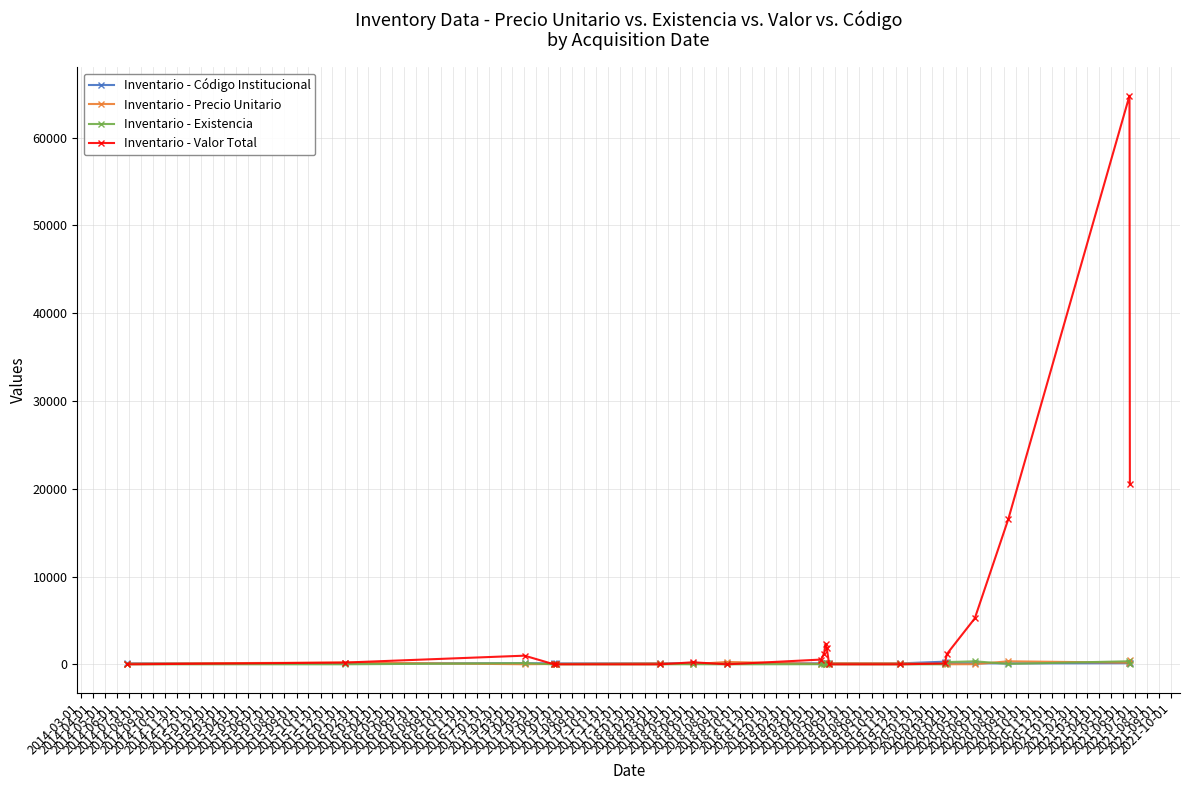

Which series ends up on top after the final intersection of Inventario - Valor Total and Inventario - Código Institucional?

Inventario - Valor Total